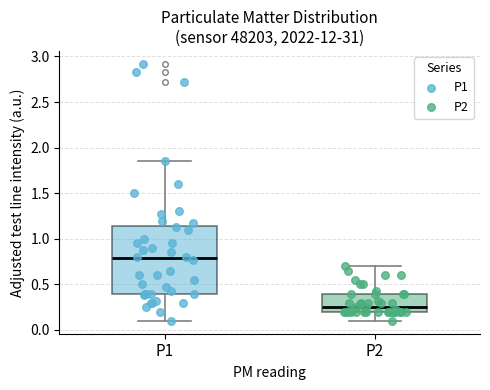

Which box is the tallest, from its lower edge to its upper edge?

P1